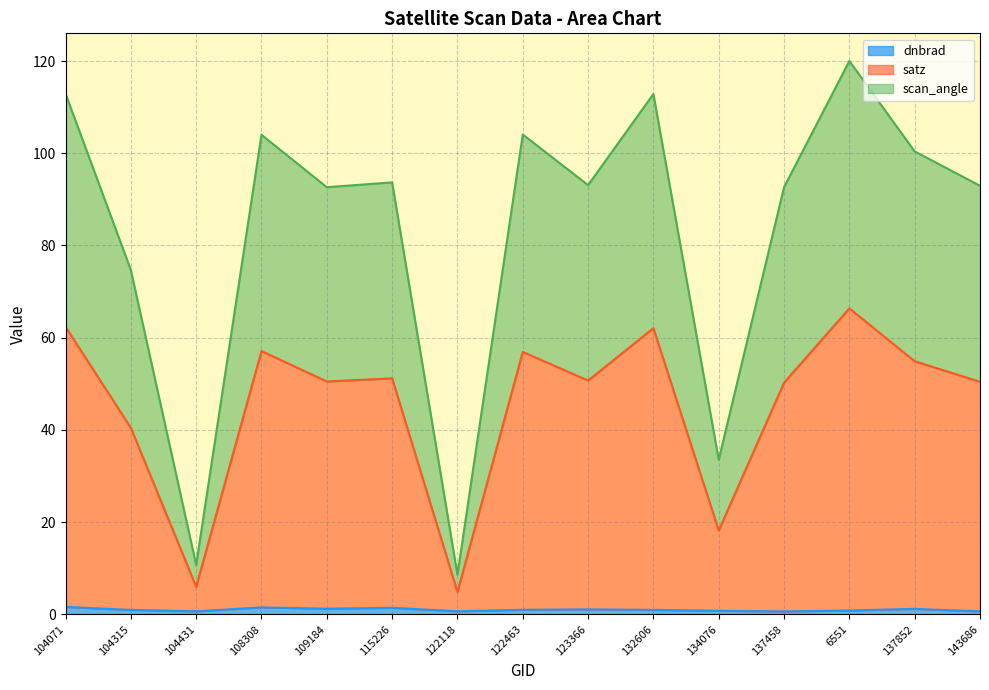

What are all the series names shown in the legend?

dnbrad, satz, scan_angle